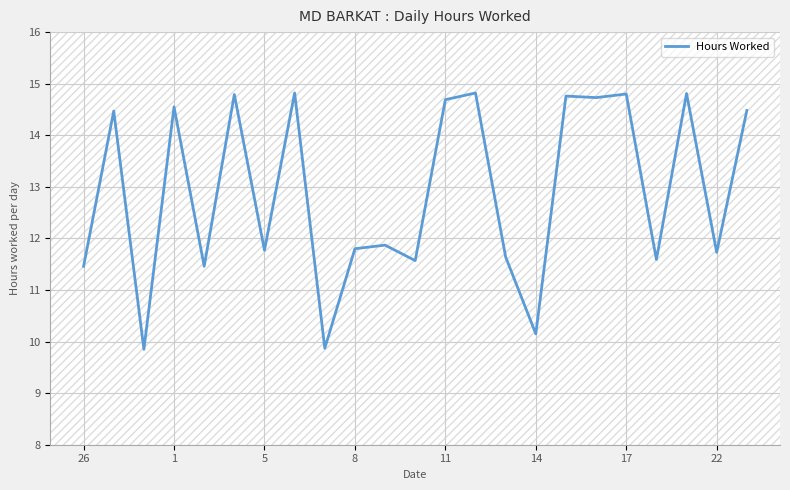

What is the maximum value shown in the chart?

14.8